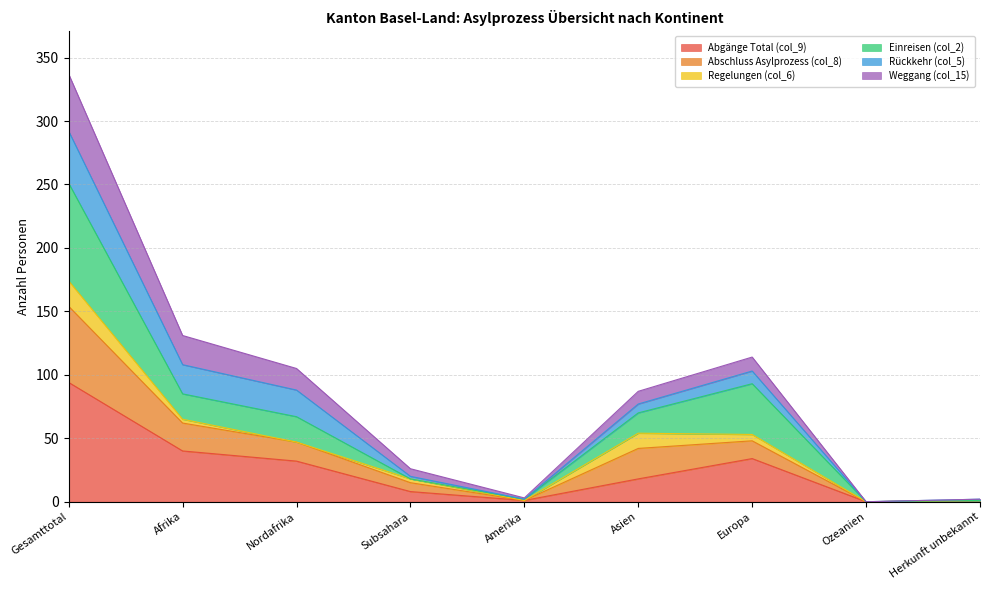

What is the total value across all series at Gesamttotal?

337